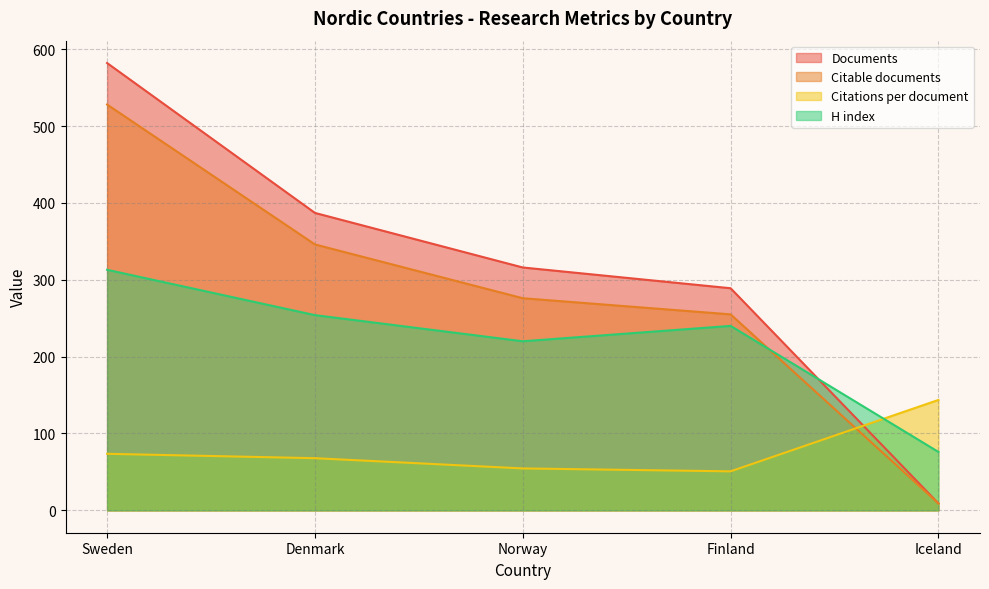

What are all the series names shown in the legend?

Documents, Citable documents, Citations per document, H index